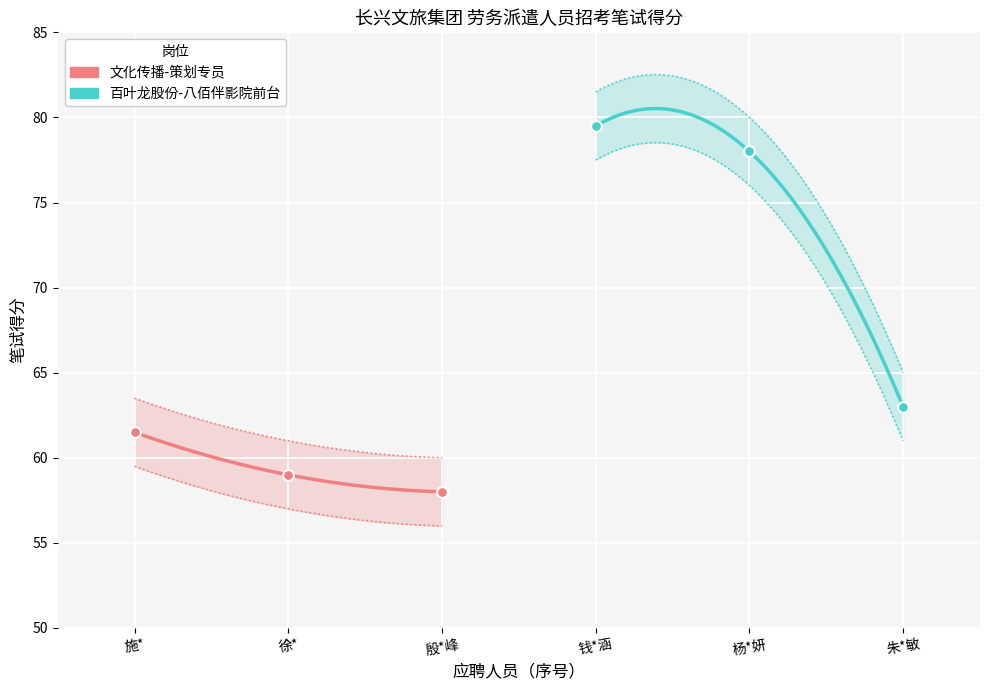

Approximately how many times larger is the value at 殷*峰 compared to 杨*妍?

0.7